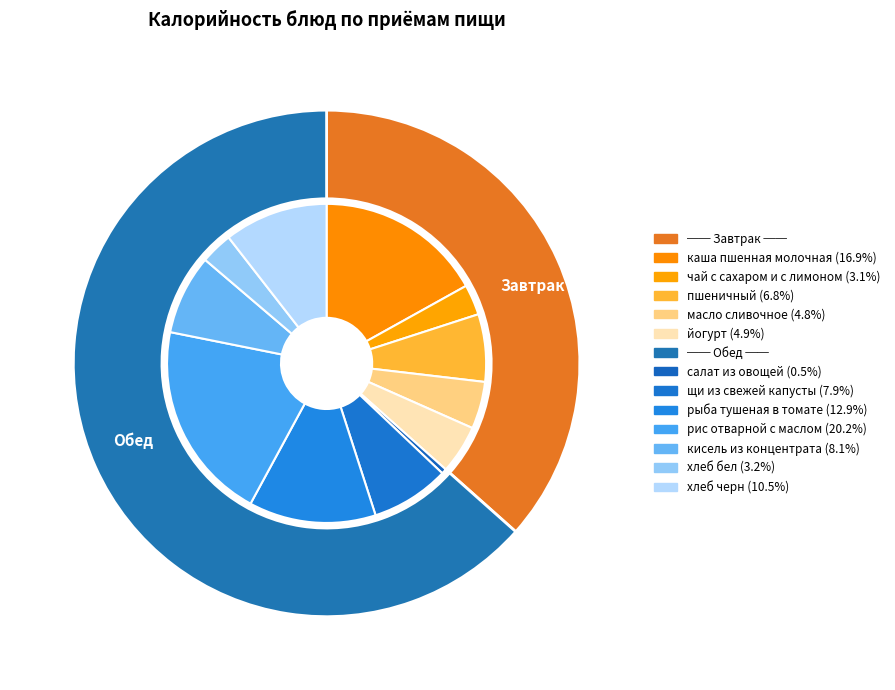

What percentage do рис отварной с маслом and каша пшенная молочная together represent?

37.2%